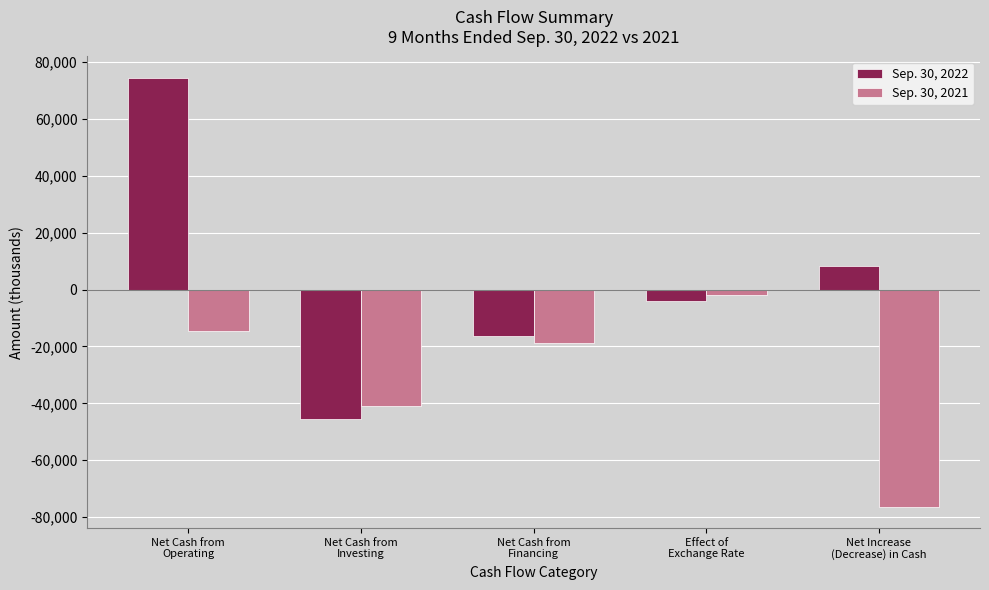

How many groups of bars are there?

5